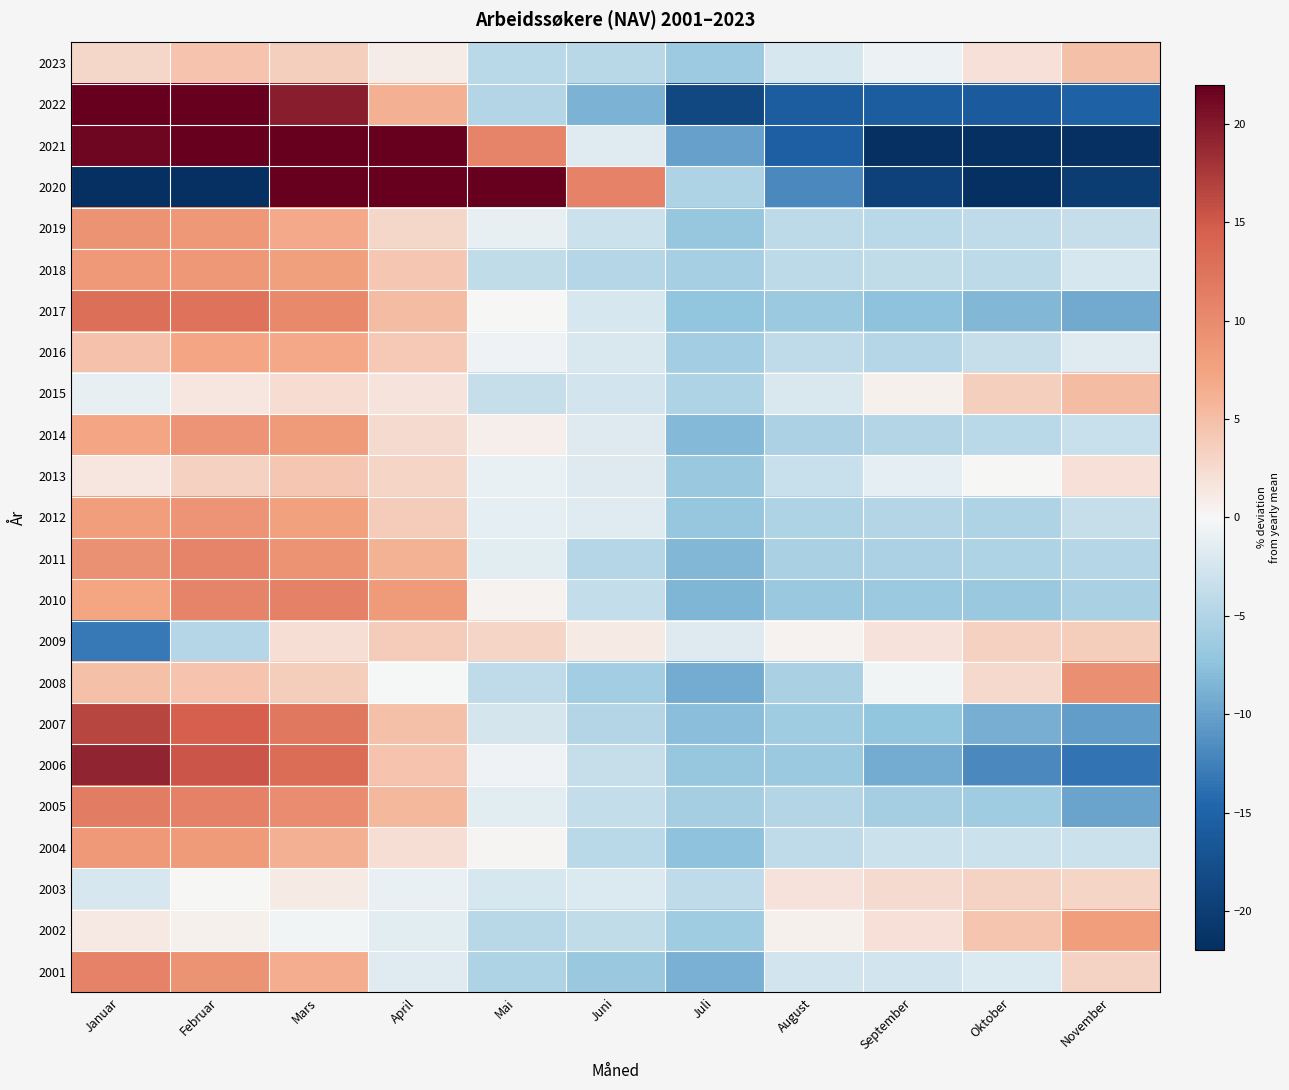

At how many categories does at least one series exceed 69?

1